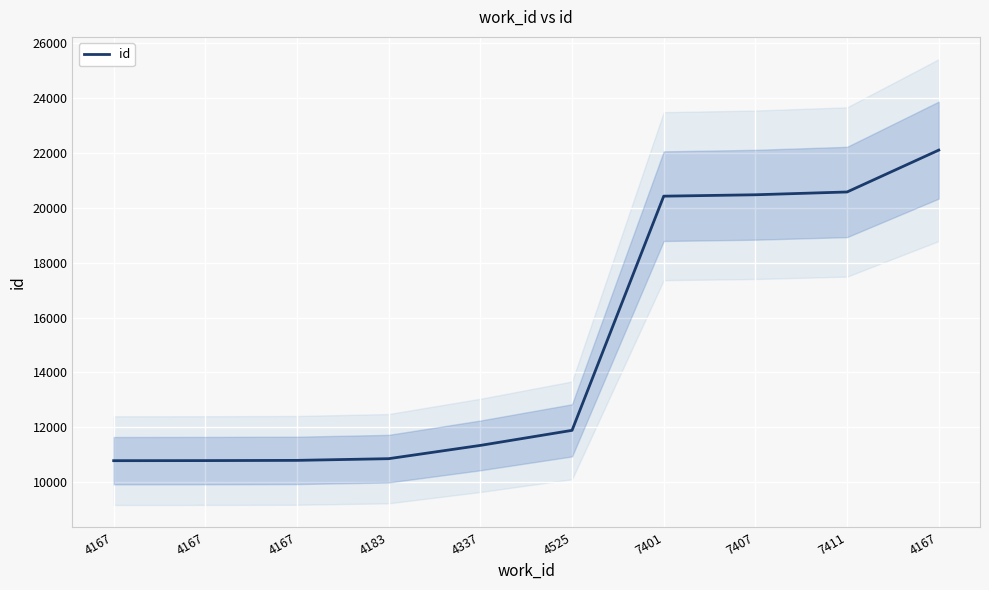

At which label is the value closest to 16442?

7401